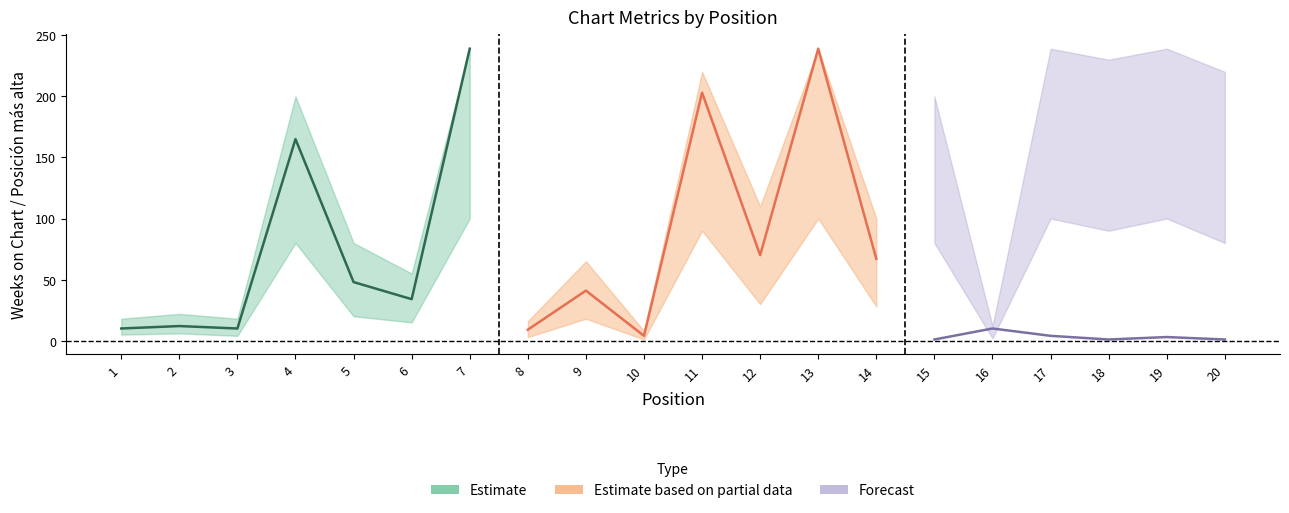

Does the chart display data point markers on the line(s)?

No